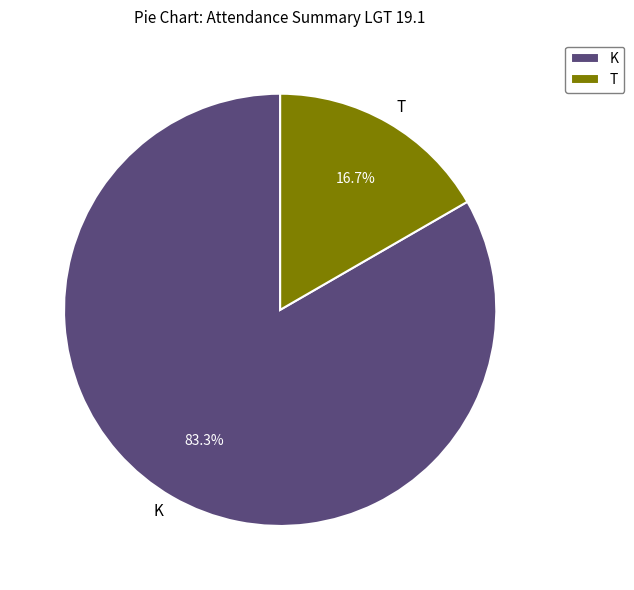

How many slices are in this pie chart?

2